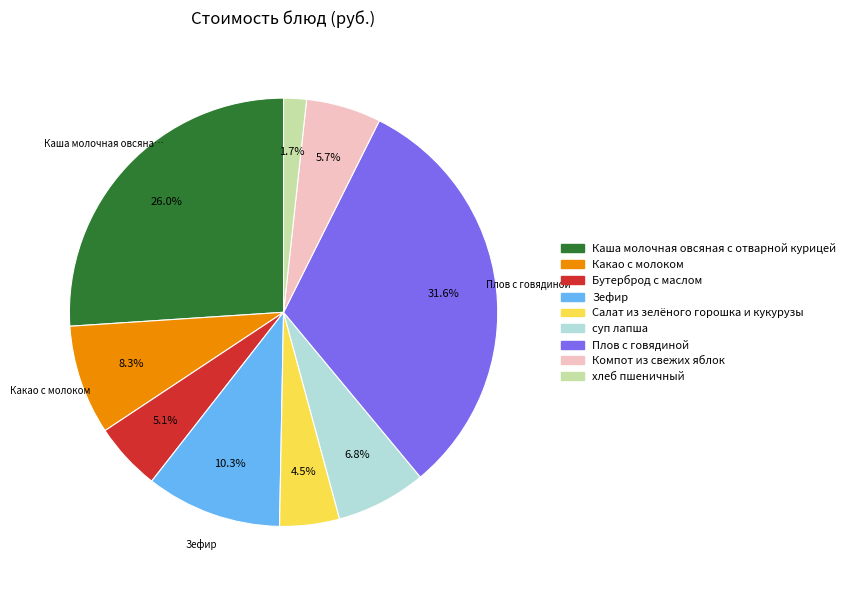

Is there any slice that represents more than half of the pie?

No